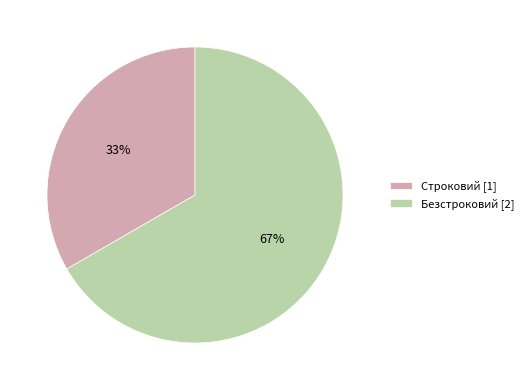

Which category has the smallest portion of the pie?

Строковий